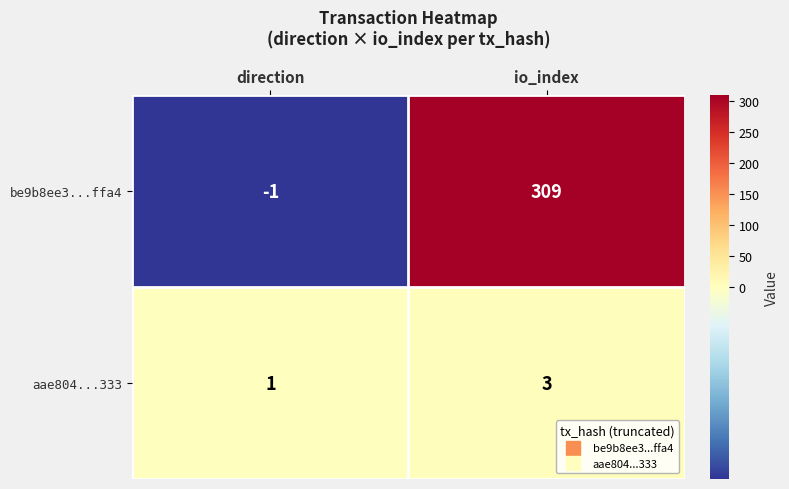

What is the difference between the maximum and minimum values in the be9b8ee3...ffa4 series?

310